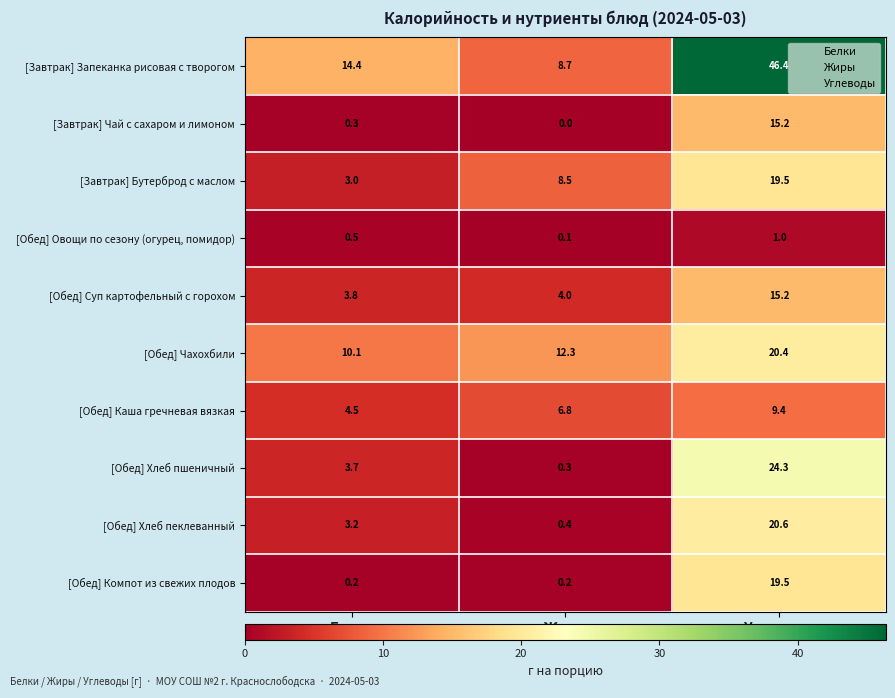

What is the total value across all series at Жиры?

41.3